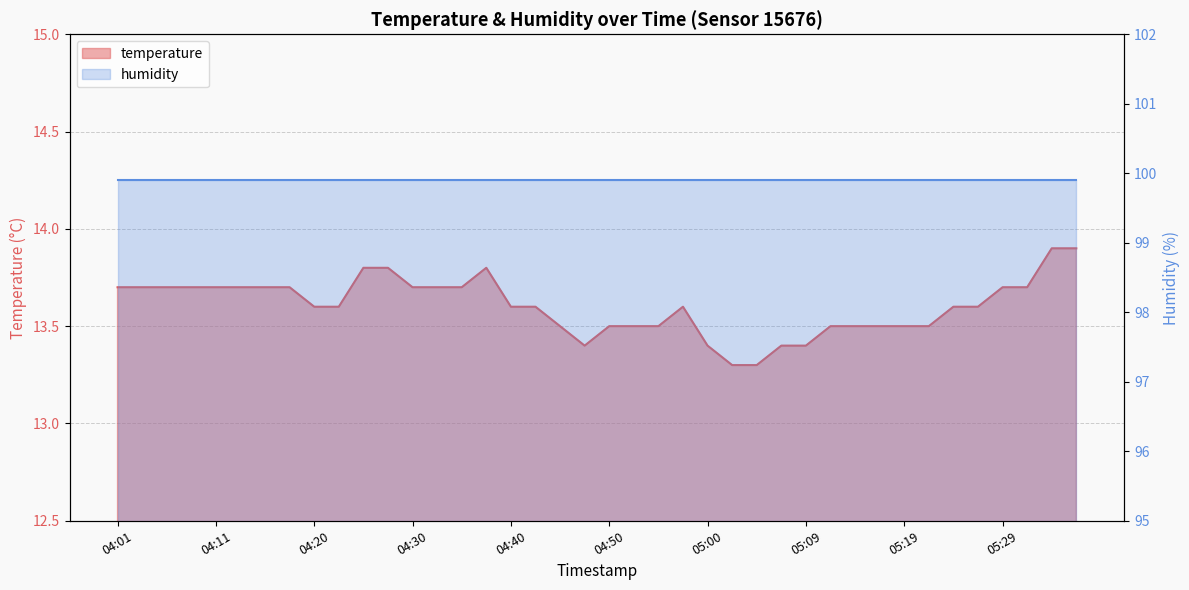

The chart shows a value of 13.7 at 04:33. True or false?

True